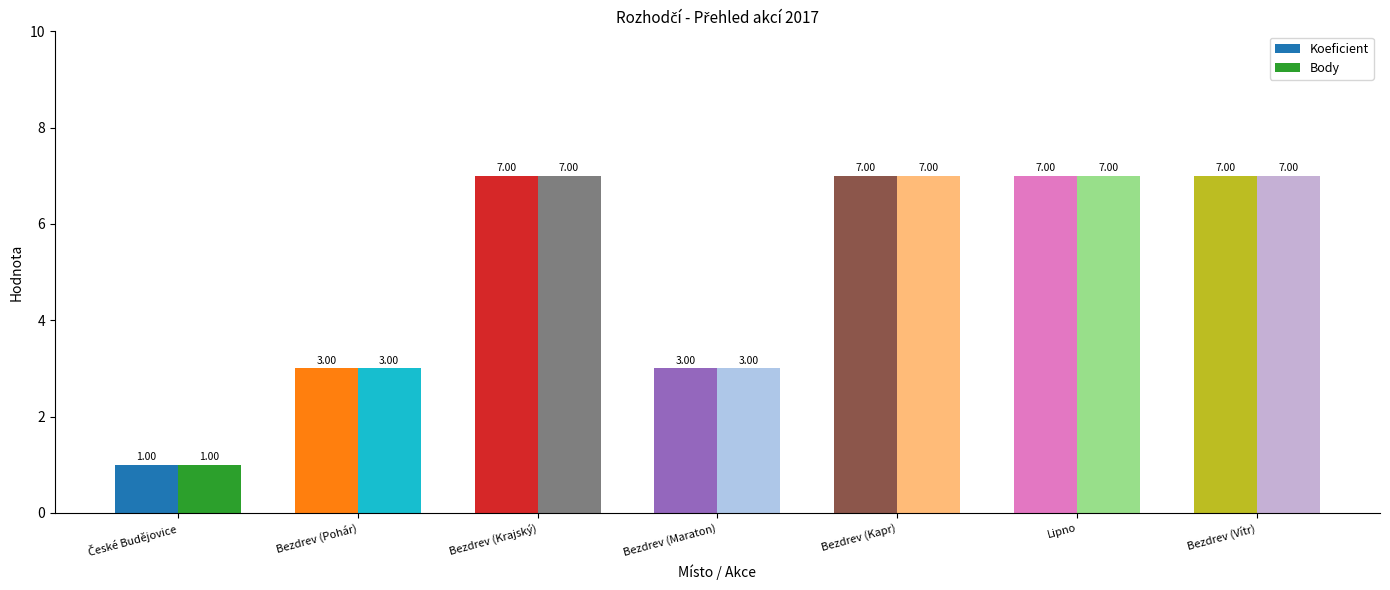

Is it true that Body equals 7 at Bezdrev (Vítr)?

True